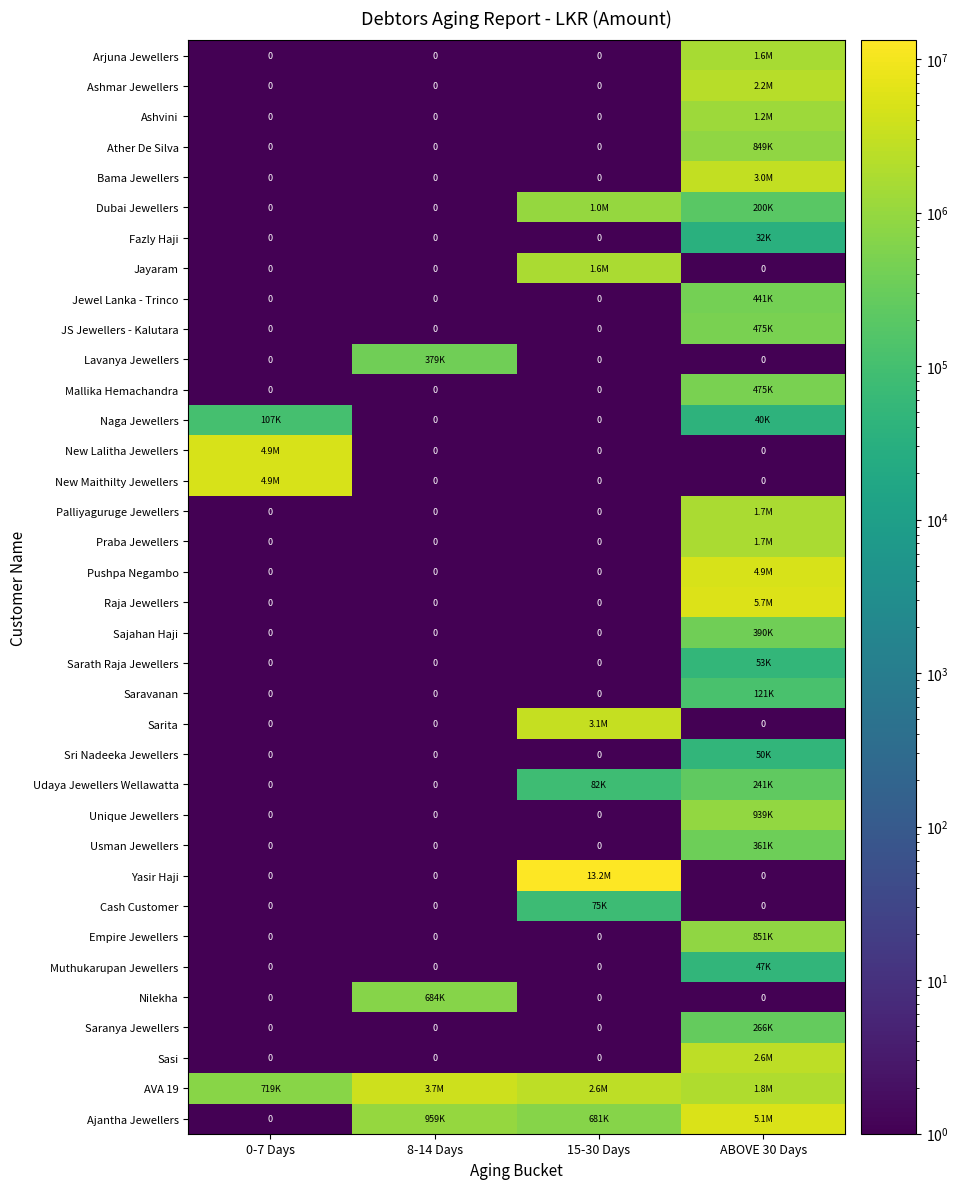

Which has a higher value, 0-7 Days or 15-30 Days?

0-7 Days